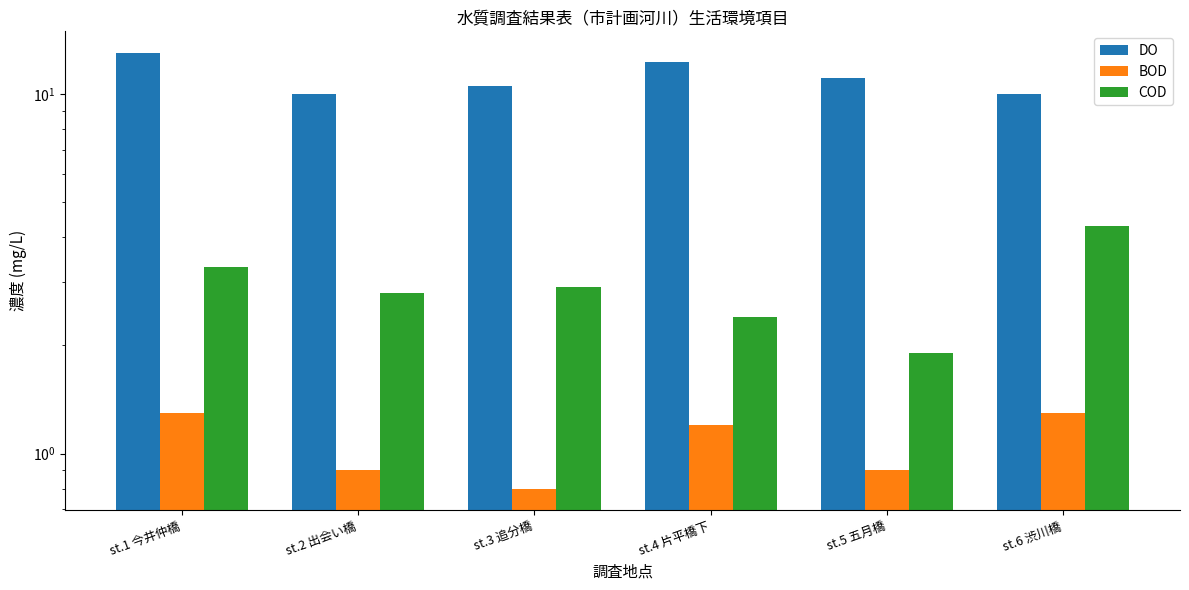

At which category is the sum across all series the highest?

st.1 今井仲橋